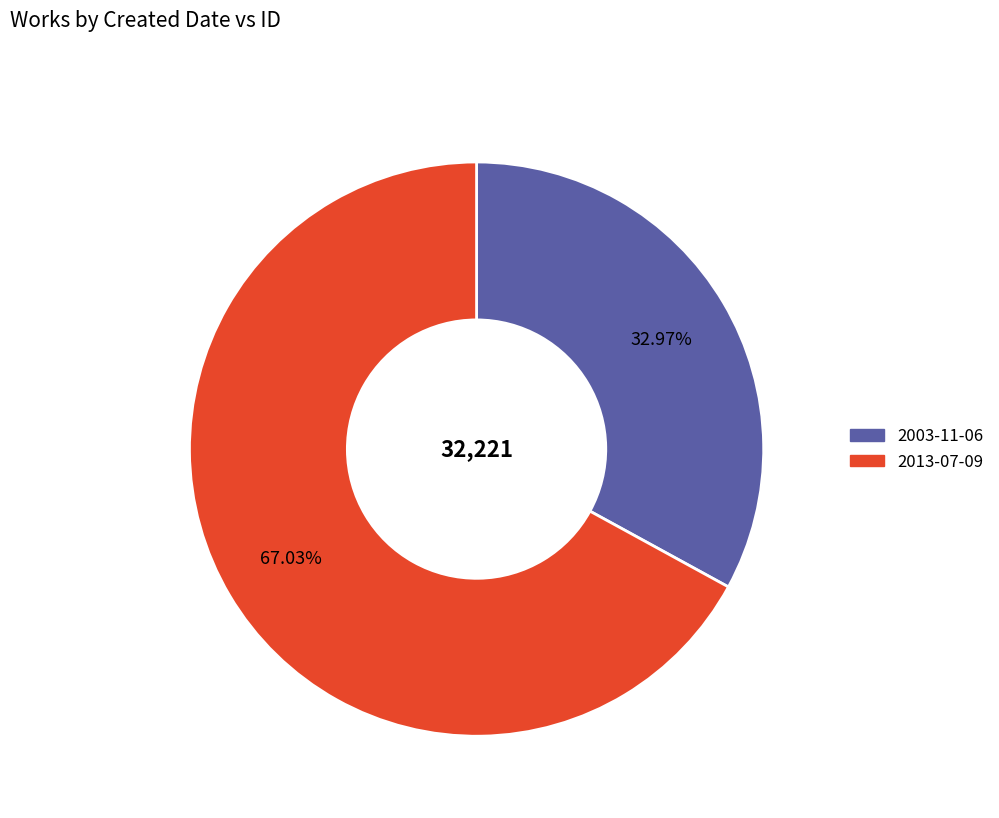

Is there a majority slice in this chart?

Yes